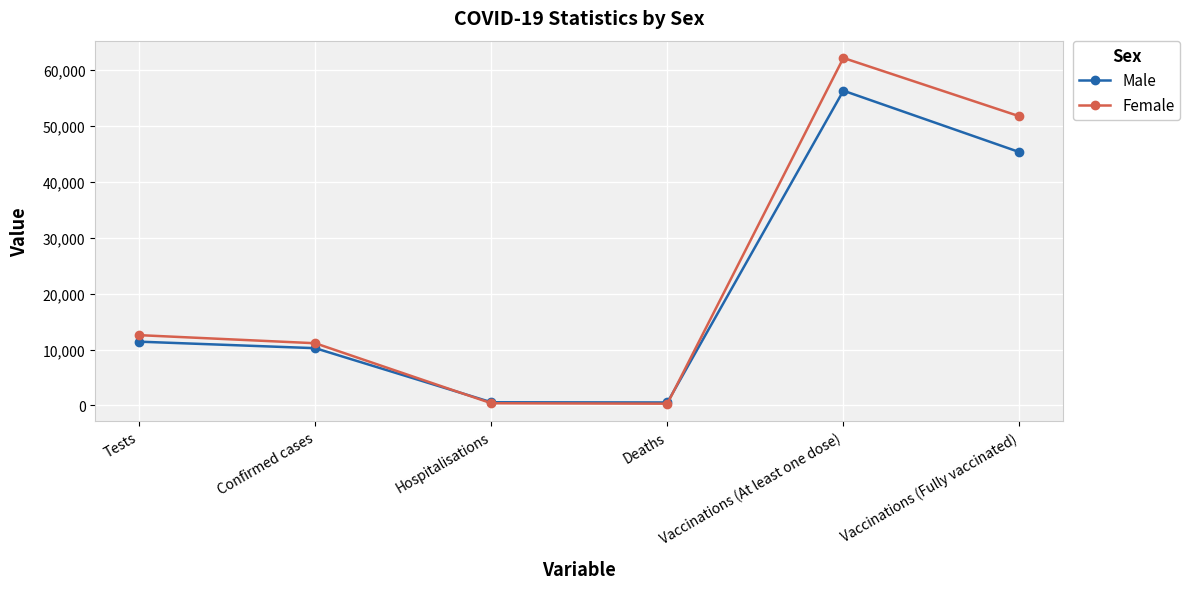

What position from the left is Vaccinations (Fully vaccinated)?

6